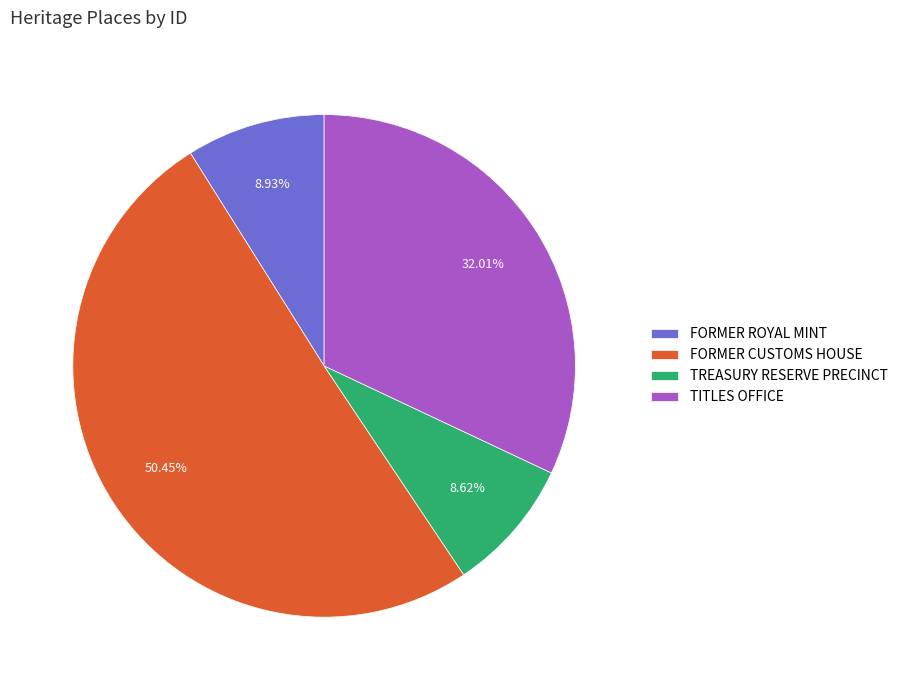

The FORMER ROYAL MINT slice represents 9% of the pie. True or false?

True